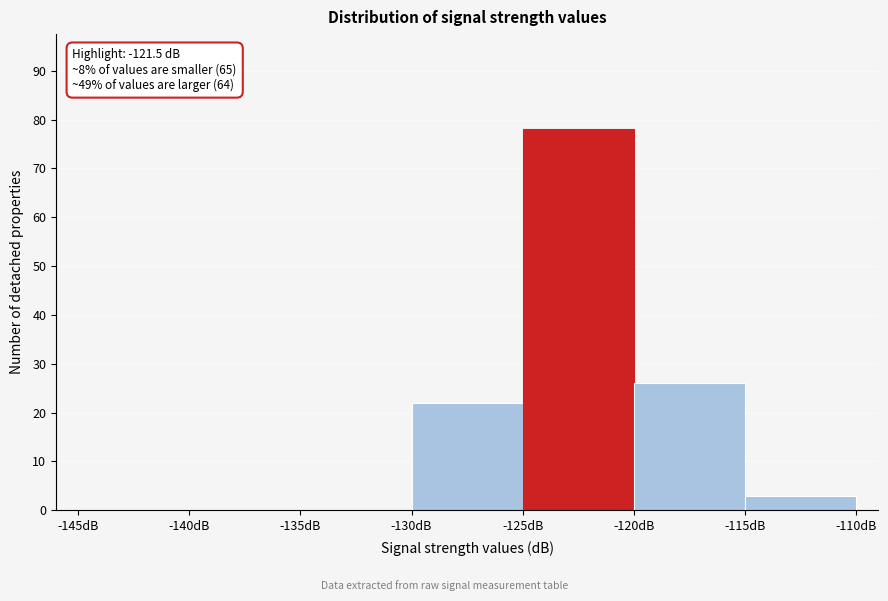

Over which range of the x-axis is the bar tallest?

-125 to -120